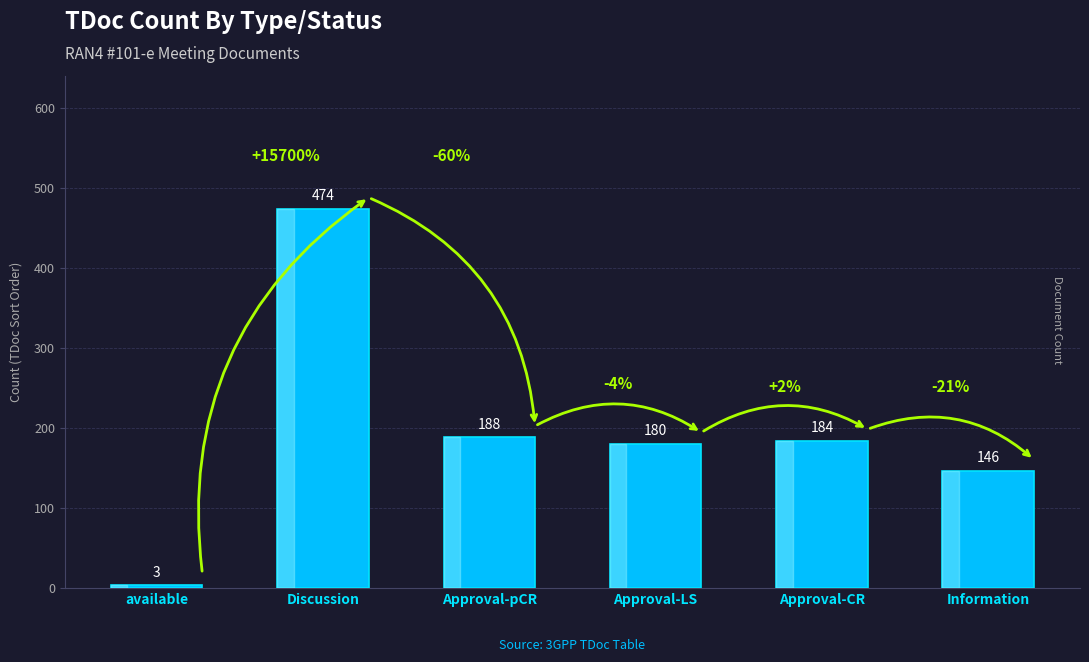

What is the maximum value shown in the chart?

474